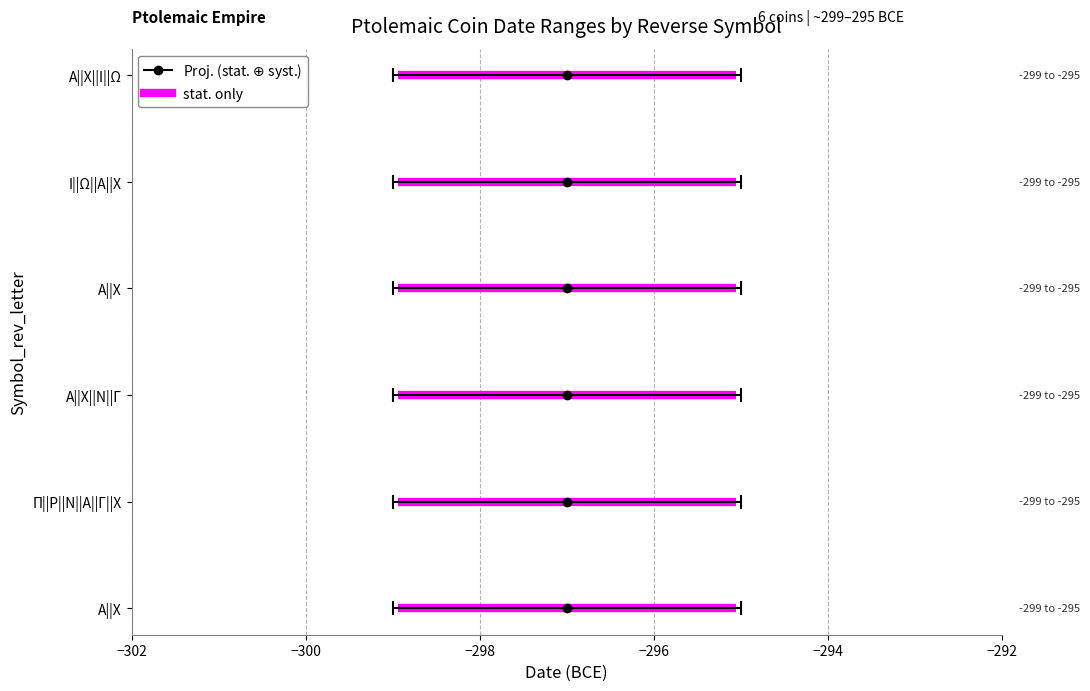

True or false: data od has more than 1 points higher than both neighbors.

False